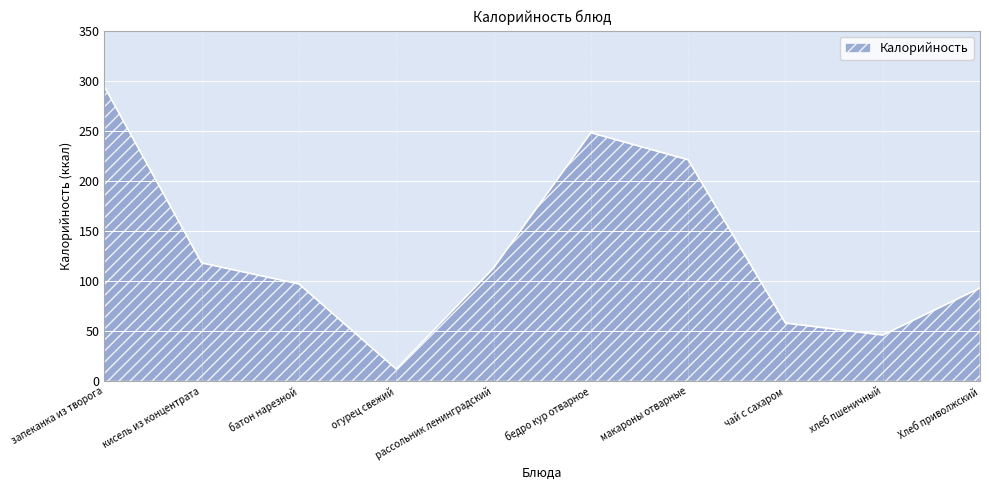

Is it true that the value at огурец свежий is 12?

True